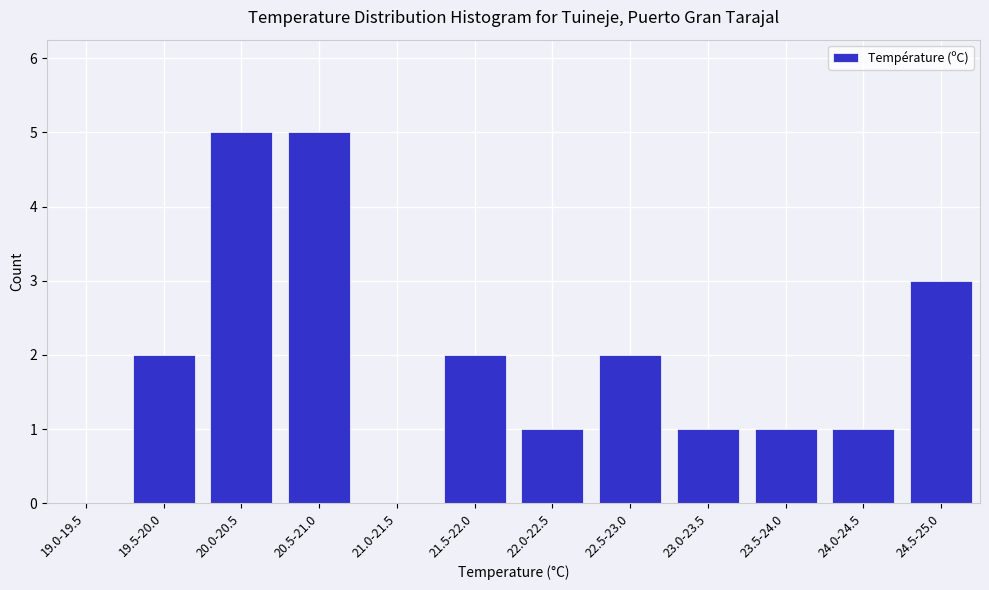

Reading left to right, transcribe all the data shown in this chart.

19.0-19.5=0	19.5-20.0=2	20.0-20.5=5	20.5-21.0=5	21.0-21.5=0	21.5-22.0=2	22.0-22.5=1	22.5-23.0=2	23.0-23.5=1	23.5-24.0=1	24.0-24.5=1	24.5-25.0=3